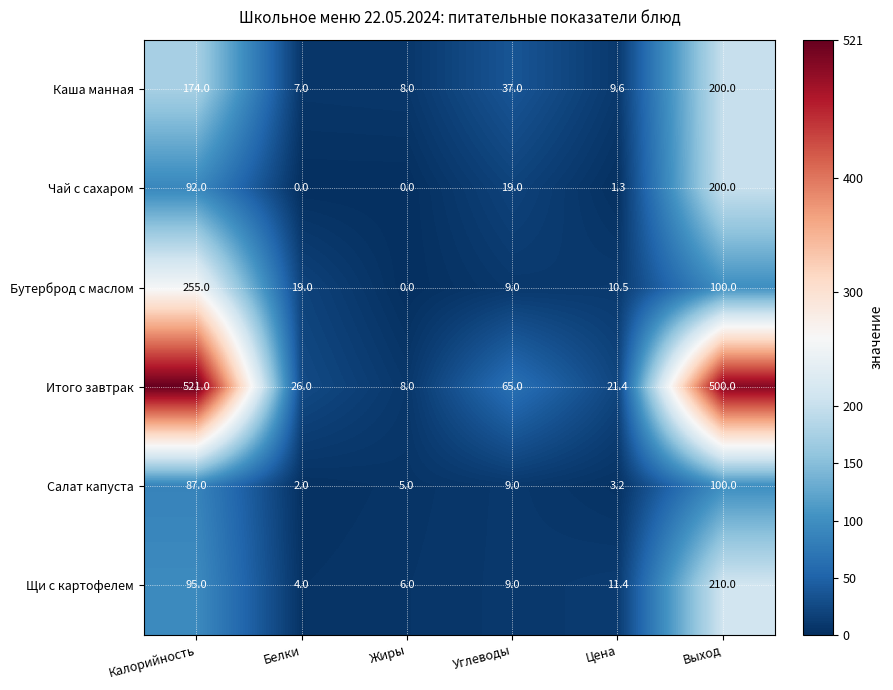

Which series has the widest spread of values?

Итого завтрак